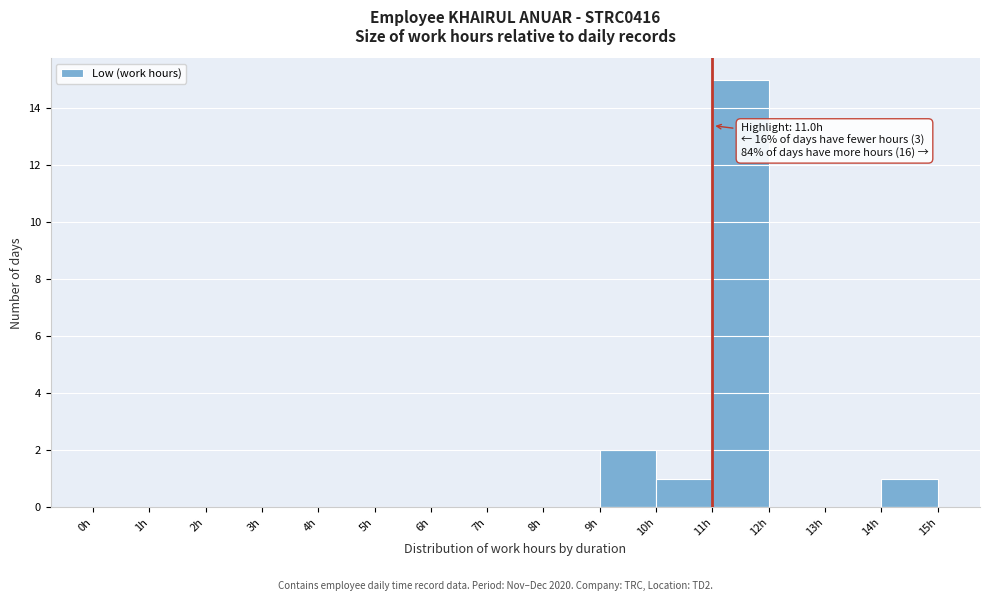

Over which range of the x-axis is the bar tallest?

11 to 12